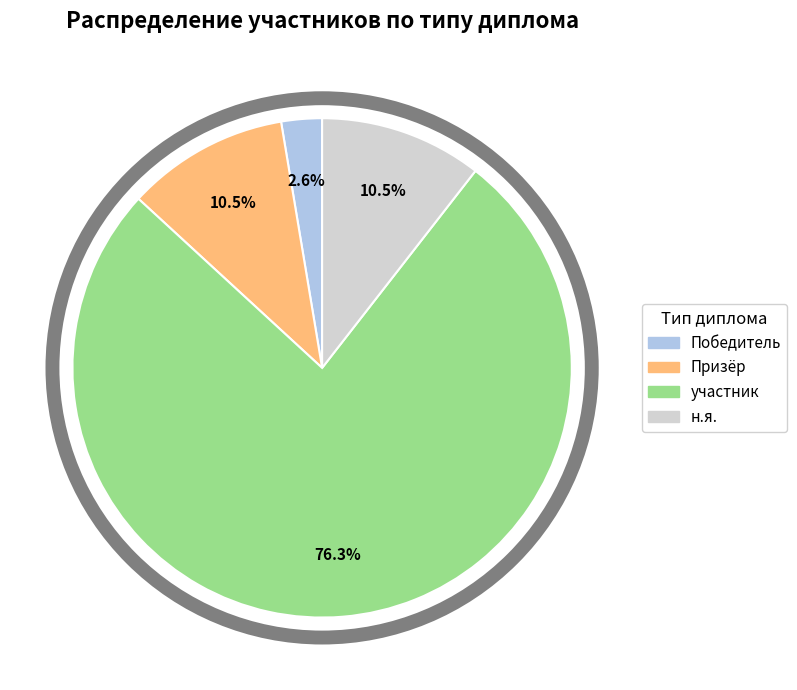

To the nearest percent, what is the combined percentage of Призёр and Победитель?

13%